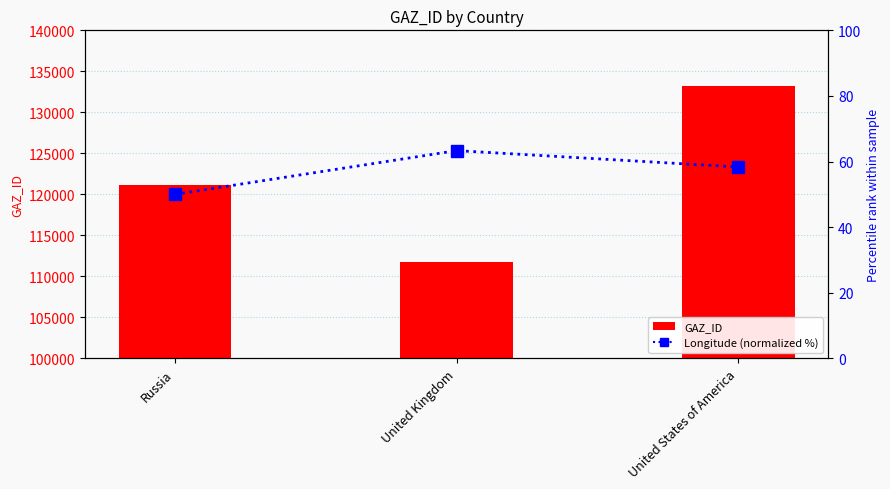

What is the approximate value of Longitude (normalized %) at Russia?

50.0